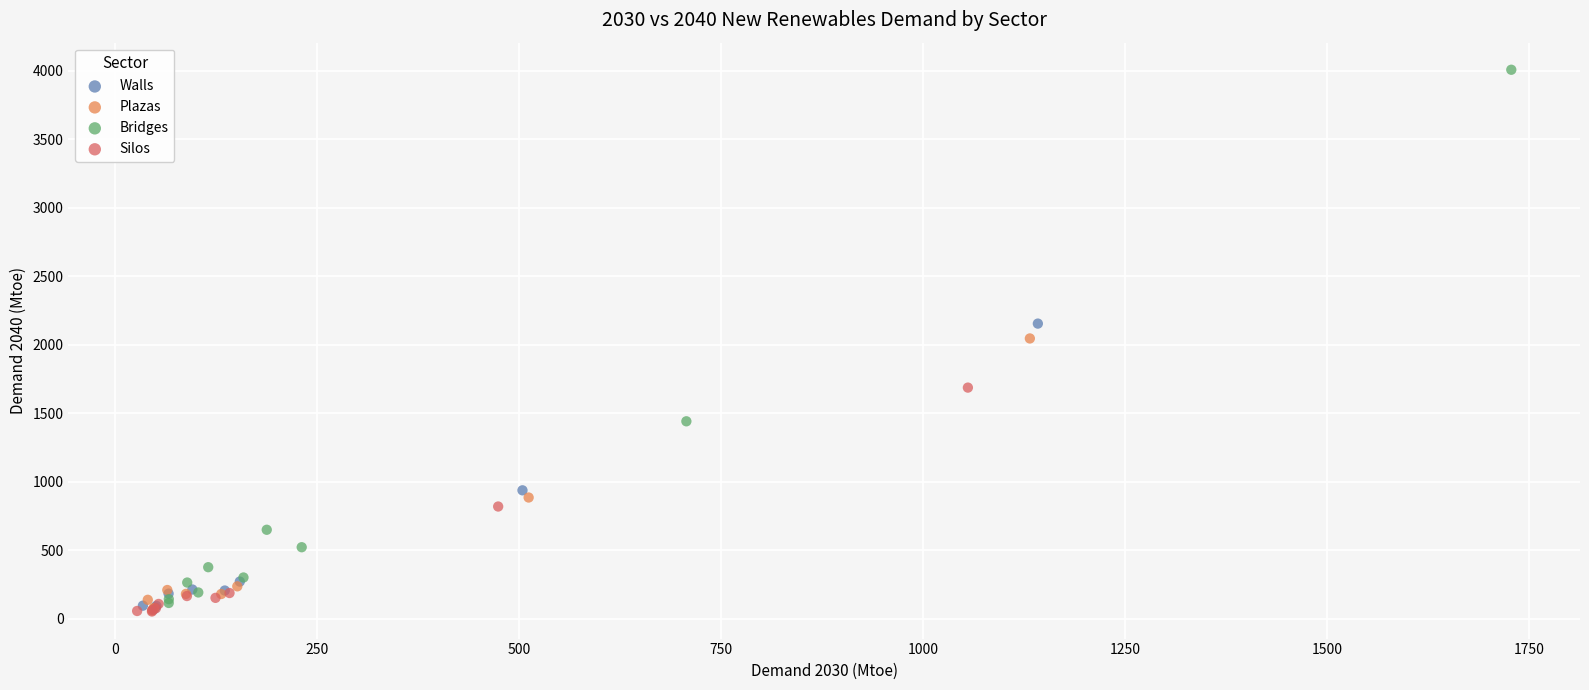

Which series has the largest Y range (max minus min)?

Bridges